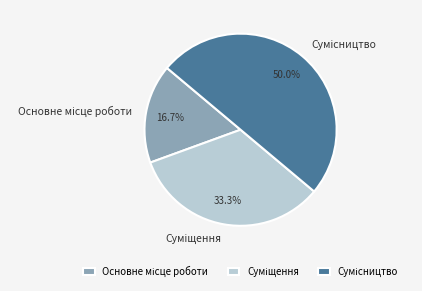

Does Суміщення represent more than half of the total?

No